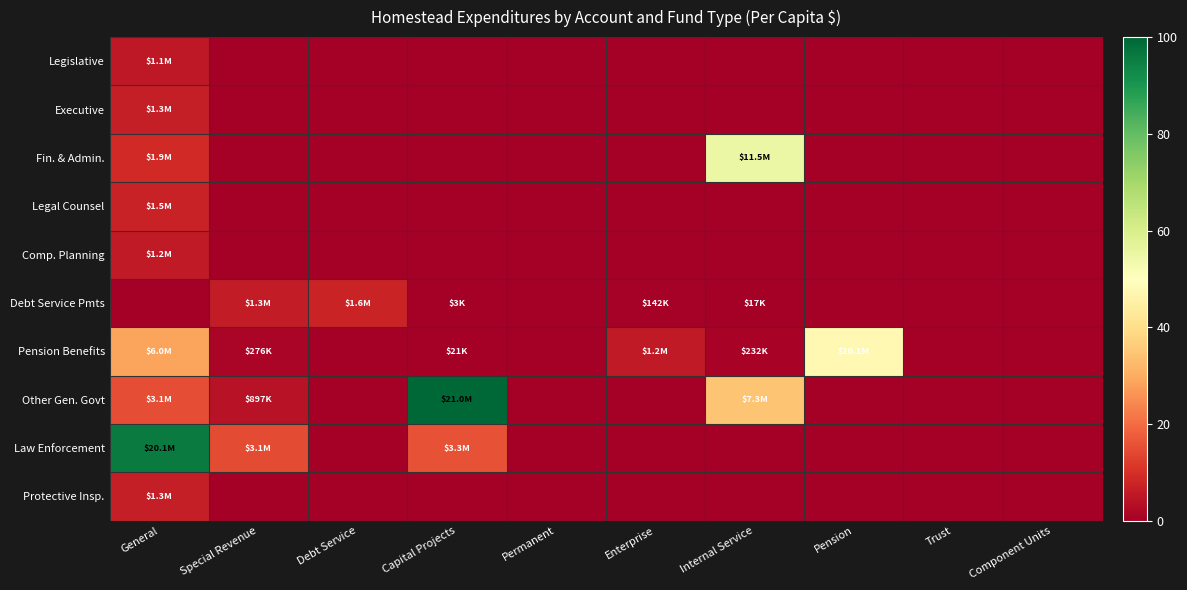

Reading left to right, transcribe all the data shown in this chart.

Legislative: General=5.2	Special Revenue=0.0	Debt Service=0.0	Capital Projects=0.0	Permanent=0.0	Enterprise=0.0	Internal Service=0.0	Pension=0.0	Trust=0.0	Component Units=0.0
Executive: General=6.3	Special Revenue=0.0	Debt Service=0.0	Capital Projects=0.0	Permanent=0.0	Enterprise=0.0	Internal Service=0.0	Pension=0.0	Trust=0.0	Component Units=0.0
Fin. & Admin.: General=9.0	Special Revenue=0.0	Debt Service=0.0	Capital Projects=0.0	Permanent=0.0	Enterprise=0.0	Internal Service=55.0	Pension=0.0	Trust=0.0	Component Units=0.0
Legal Counsel: General=7.4	Special Revenue=0.0	Debt Service=0.0	Capital Projects=0.0	Permanent=0.0	Enterprise=0.0	Internal Service=0.0	Pension=0.0	Trust=0.0	Component Units=0.0
Comp. Planning: General=5.6	Special Revenue=0.0	Debt Service=0.0	Capital Projects=0.0	Permanent=0.0	Enterprise=0.0	Internal Service=0.0	Pension=0.0	Trust=0.0	Component Units=0.0
Debt Service Pmts: General=0.0	Special Revenue=6.1	Debt Service=7.4	Capital Projects=0.0	Permanent=0.0	Enterprise=0.7	Internal Service=0.1	Pension=0.0	Trust=0.0	Component Units=0.0
Pension Benefits: General=28.5	Special Revenue=1.3	Debt Service=0.0	Capital Projects=0.1	Permanent=0.0	Enterprise=5.6	Internal Service=1.1	Pension=47.9	Trust=0.0	Component Units=0.0
Other Gen. Govt: General=14.9	Special Revenue=4.3	Debt Service=0.0	Capital Projects=100.0	Permanent=0.0	Enterprise=0.0	Internal Service=34.6	Pension=0.0	Trust=0.0	Component Units=0.0
Law Enforcement: General=96.0	Special Revenue=14.6	Debt Service=0.0	Capital Projects=15.8	Permanent=0.0	Enterprise=0.0	Internal Service=0.0	Pension=0.0	Trust=0.0	Component Units=0.0
Protective Insp.: General=6.3	Special Revenue=0.0	Debt Service=0.0	Capital Projects=0.0	Permanent=0.0	Enterprise=0.0	Internal Service=0.0	Pension=0.0	Trust=0.0	Component Units=0.0